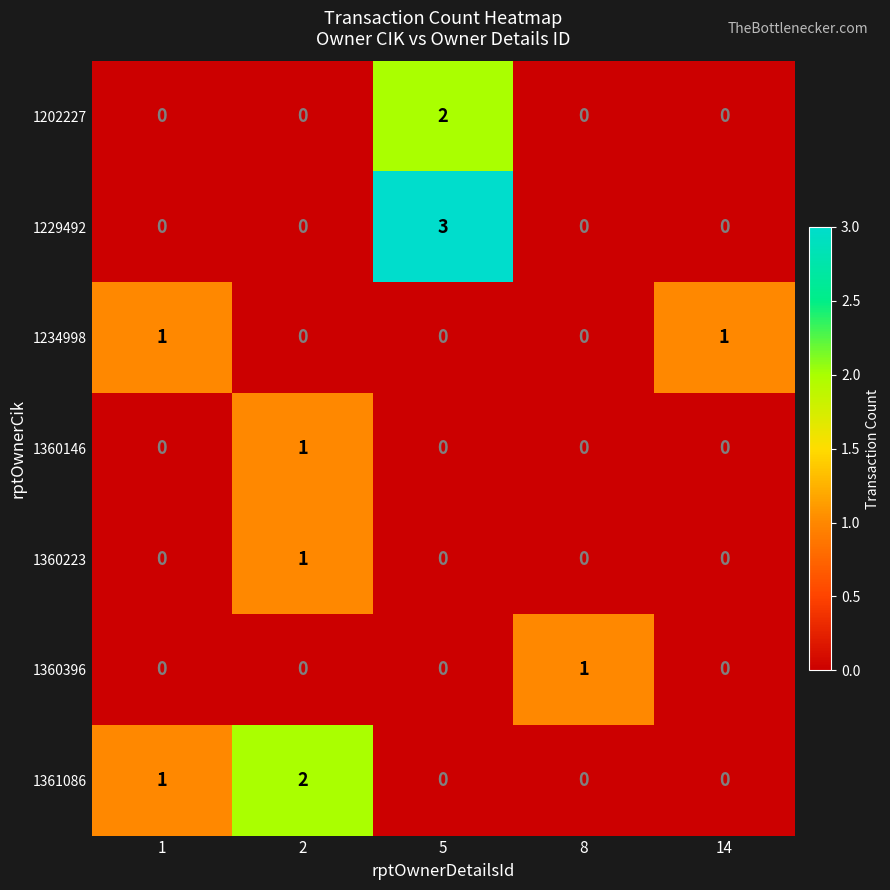

What is the greatest value displayed?

3